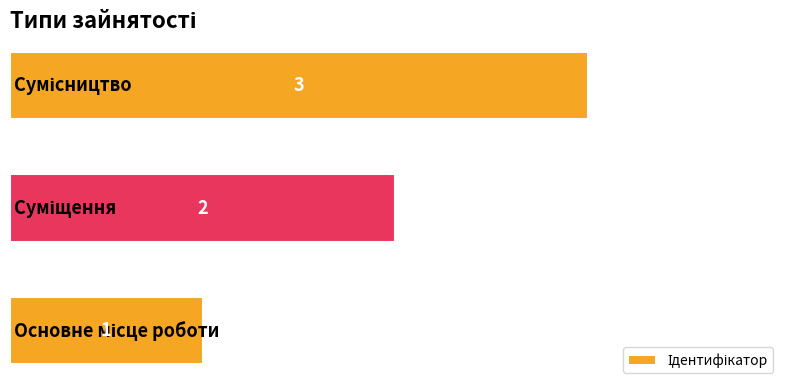

What is the sum of all values?

6